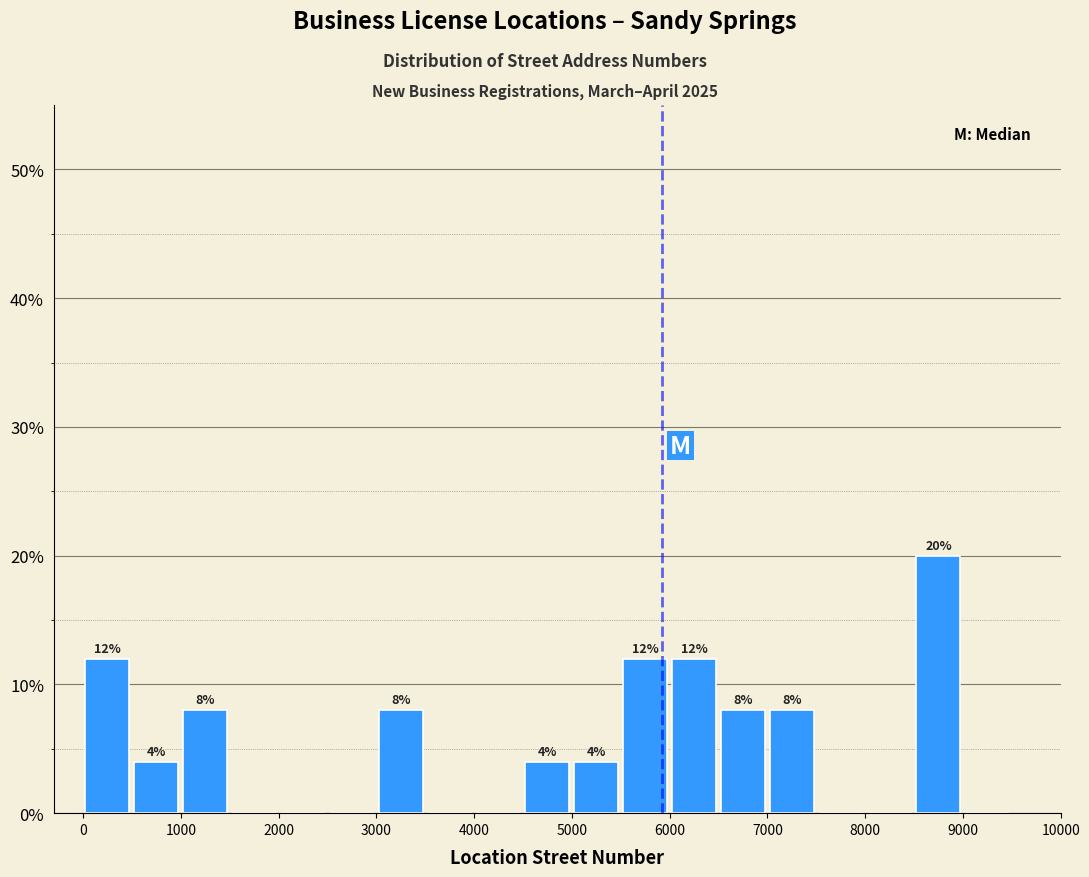

Which range on the x-axis has the tallest bar?

8500 to 9000